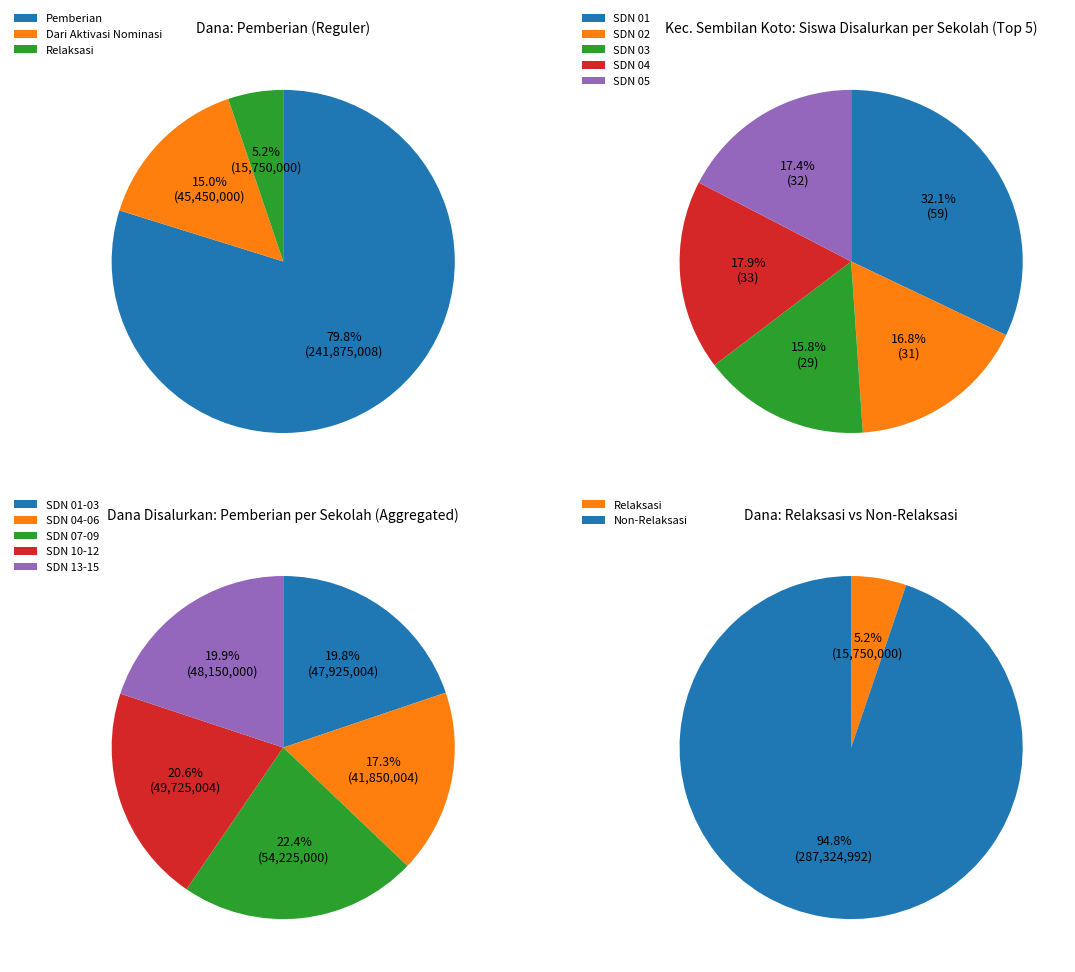

Do SDN 06 IX KOTO and SDN 13 IX KOTO together represent more than half of the pie?

No